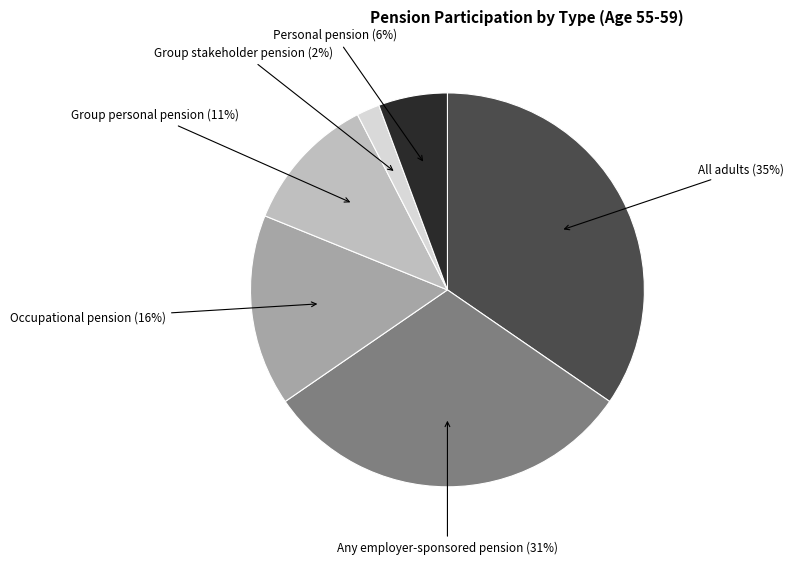

To the nearest percent, what is the average slice percentage?

17%